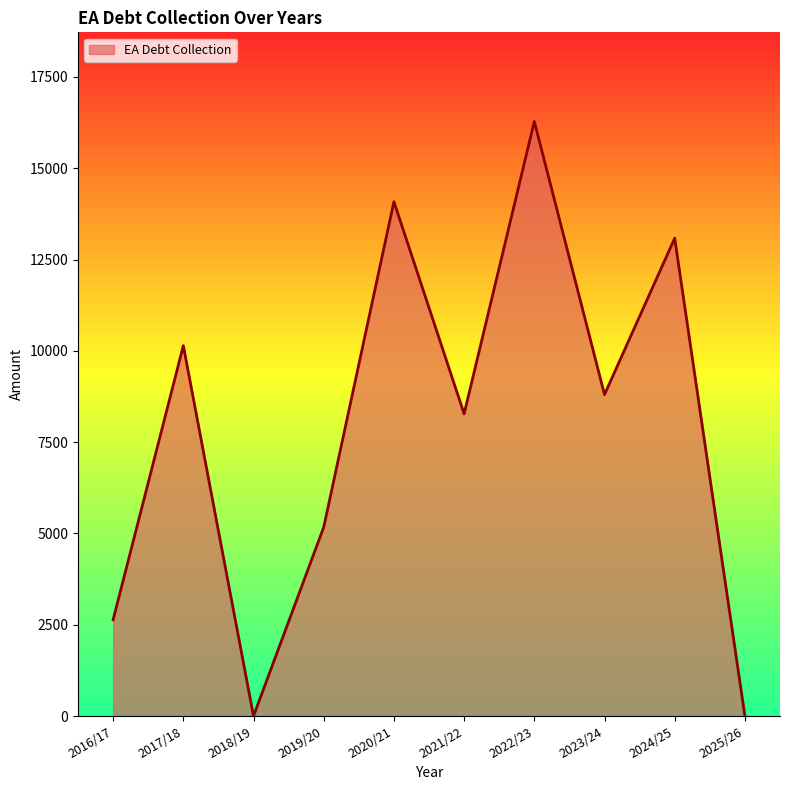

Where does the data first go above 8801?

2017/18